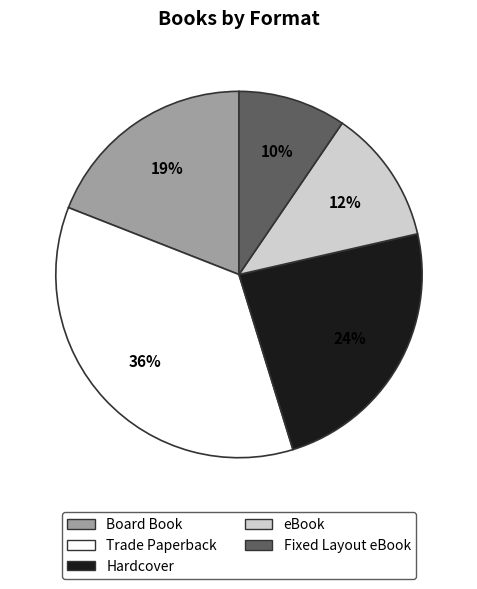

What percentage is the Trade Paperback slice, to the nearest percent?

36%